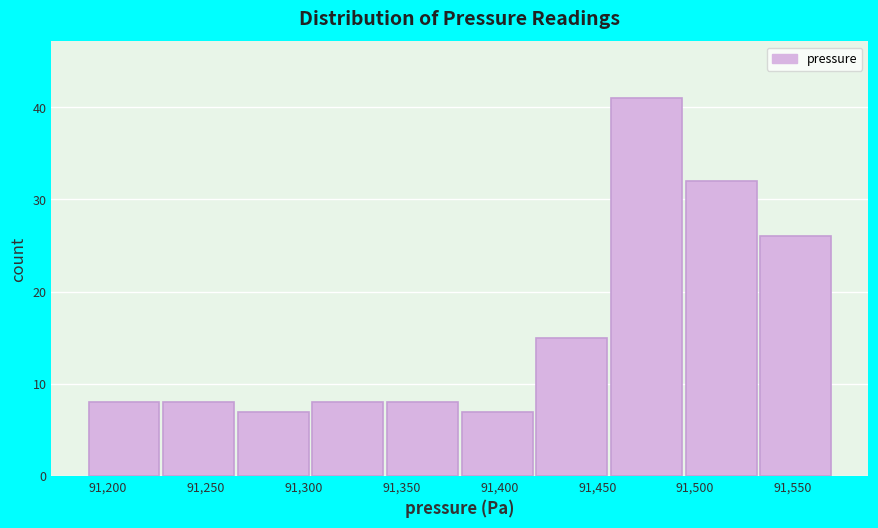

Over which range of the x-axis is the bar tallest?

91455 to 91495